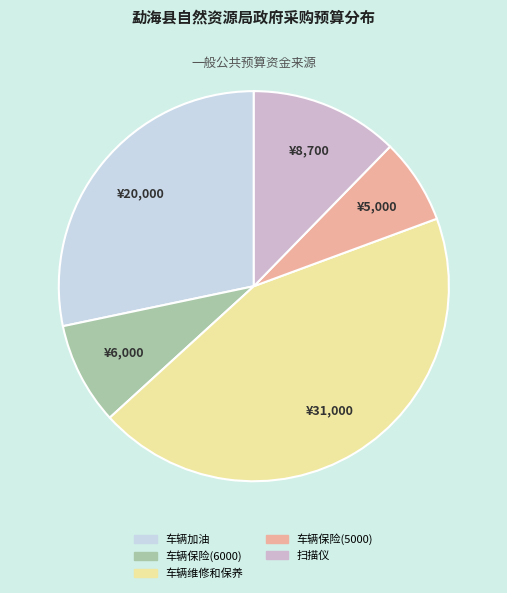

True or false: 车辆保险(6000) accounts for 2% of the total.

False